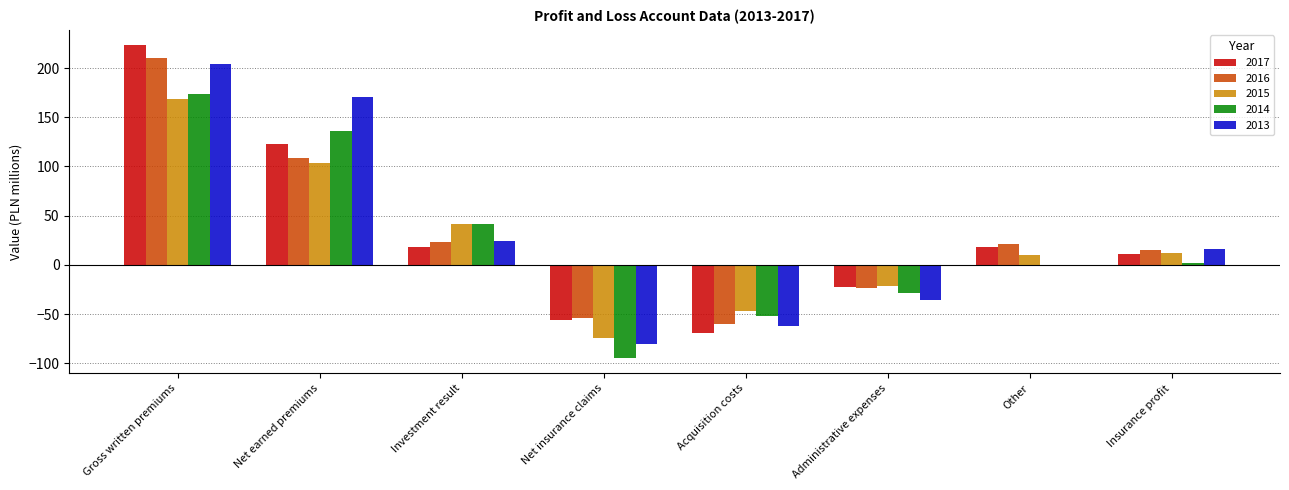

How many groups of bars are there?

8